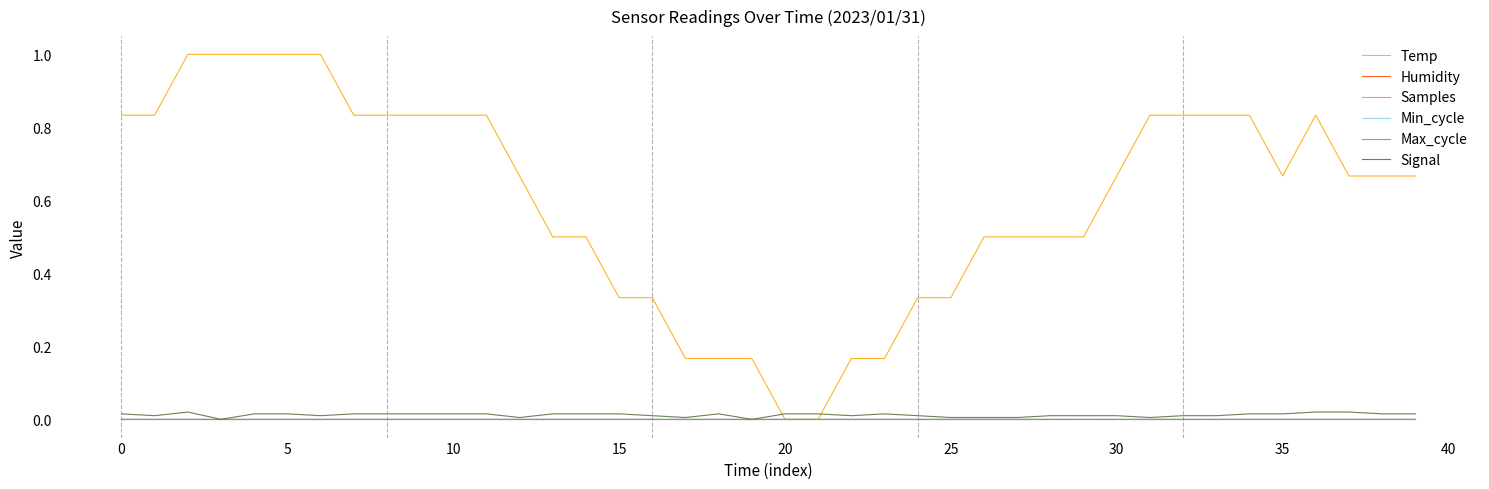

Does the chart display data point markers on the line(s)?

No